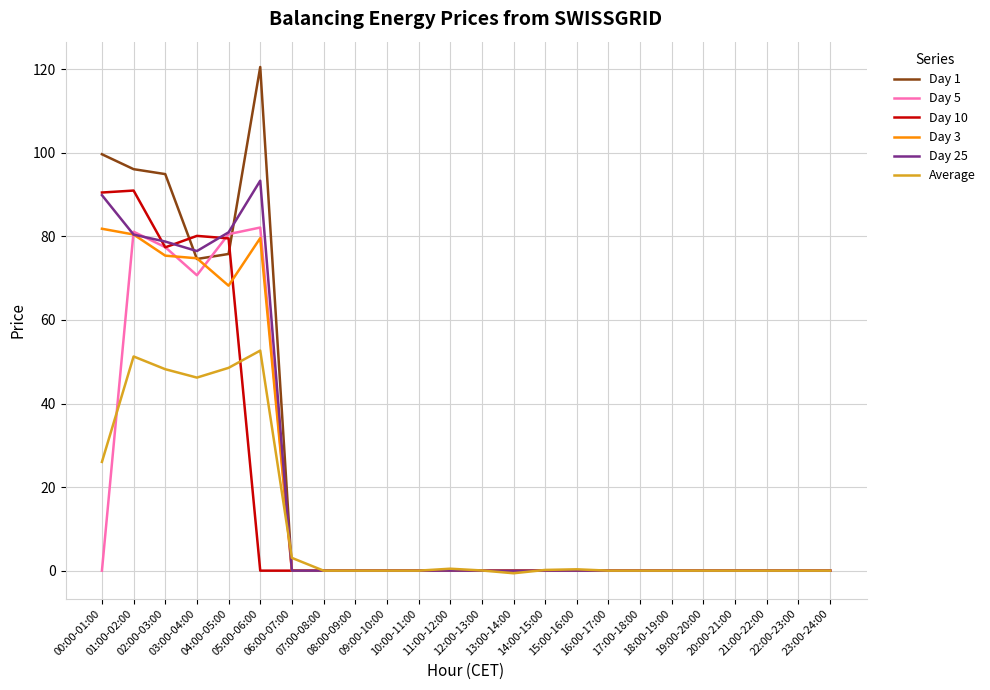

True or false: Day 25 has a value of -34.9 at 14:00-15:00.

False